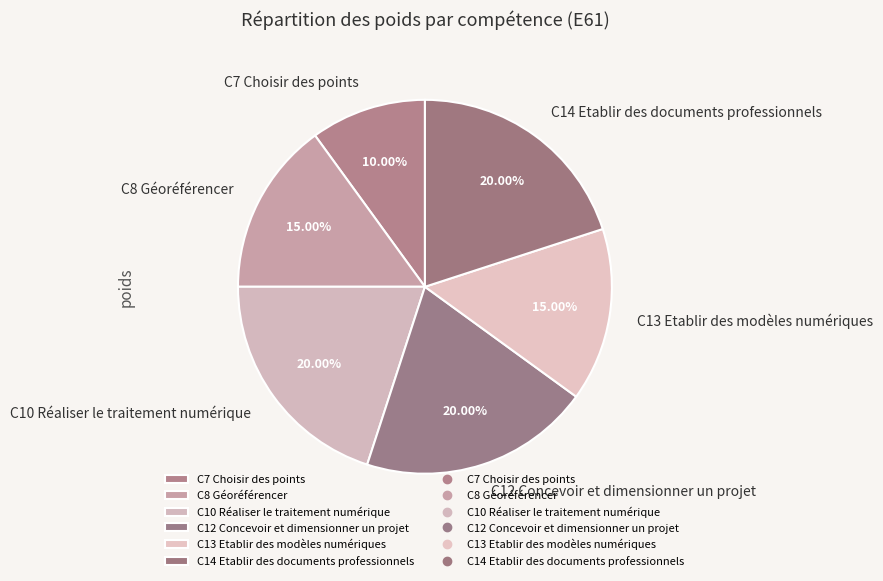

What percentage is the C14 Etablir des documents professionnels slice, to the nearest percent?

20%